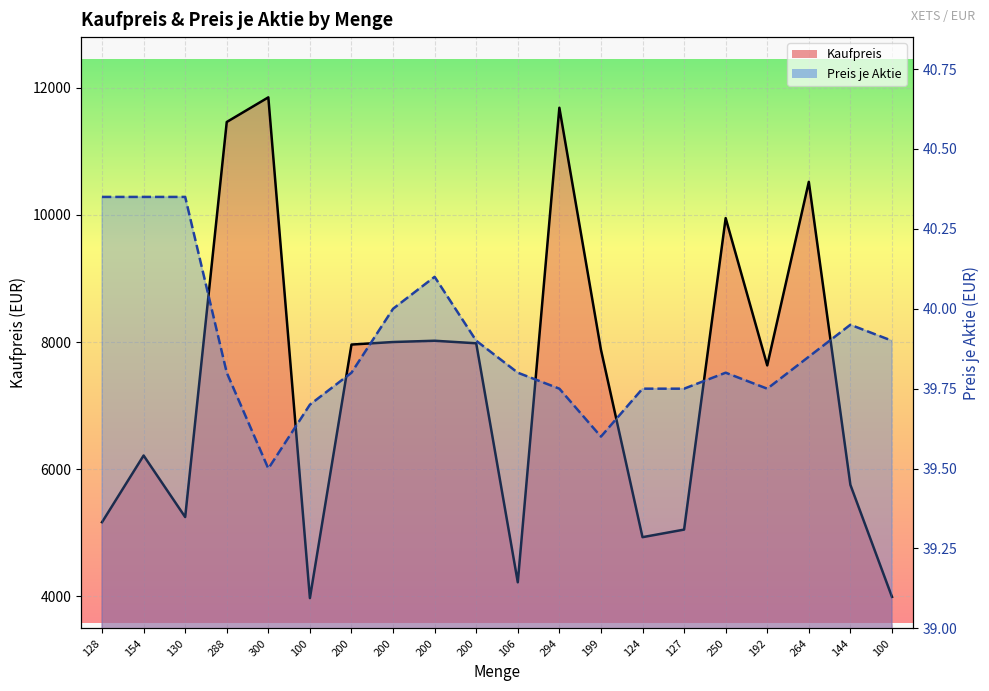

What is the maximum value shown in the chart?

11850.0